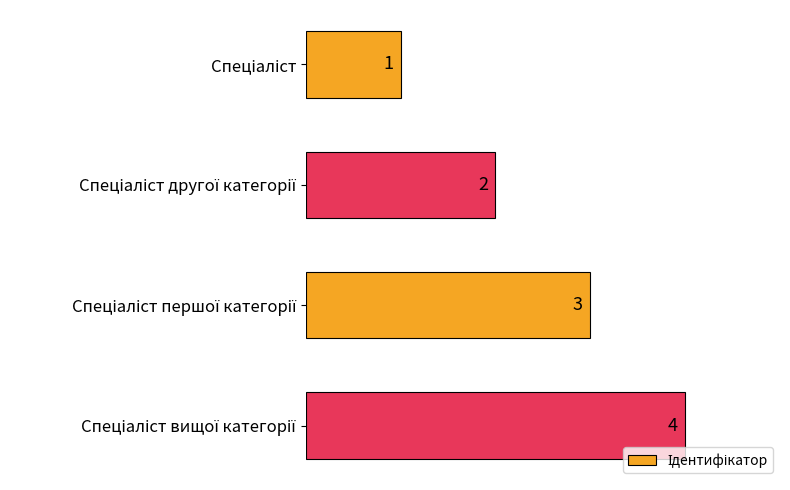

What is the difference between the maximum and minimum values?

3